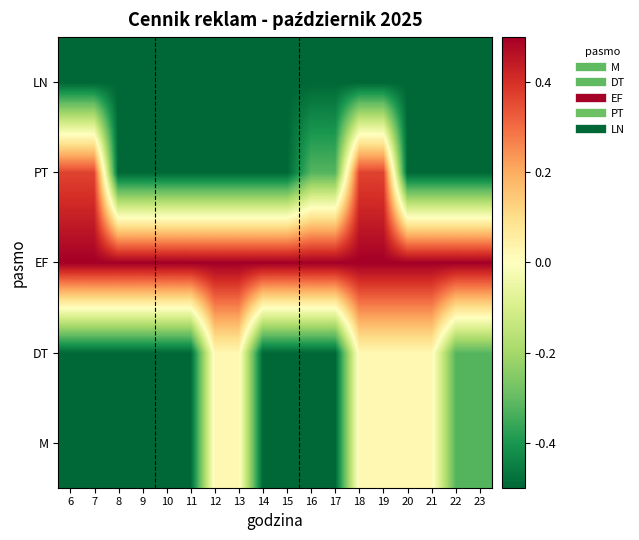

List the series in order of their peak value, lowest first.

LN, M, DT, PT, EF